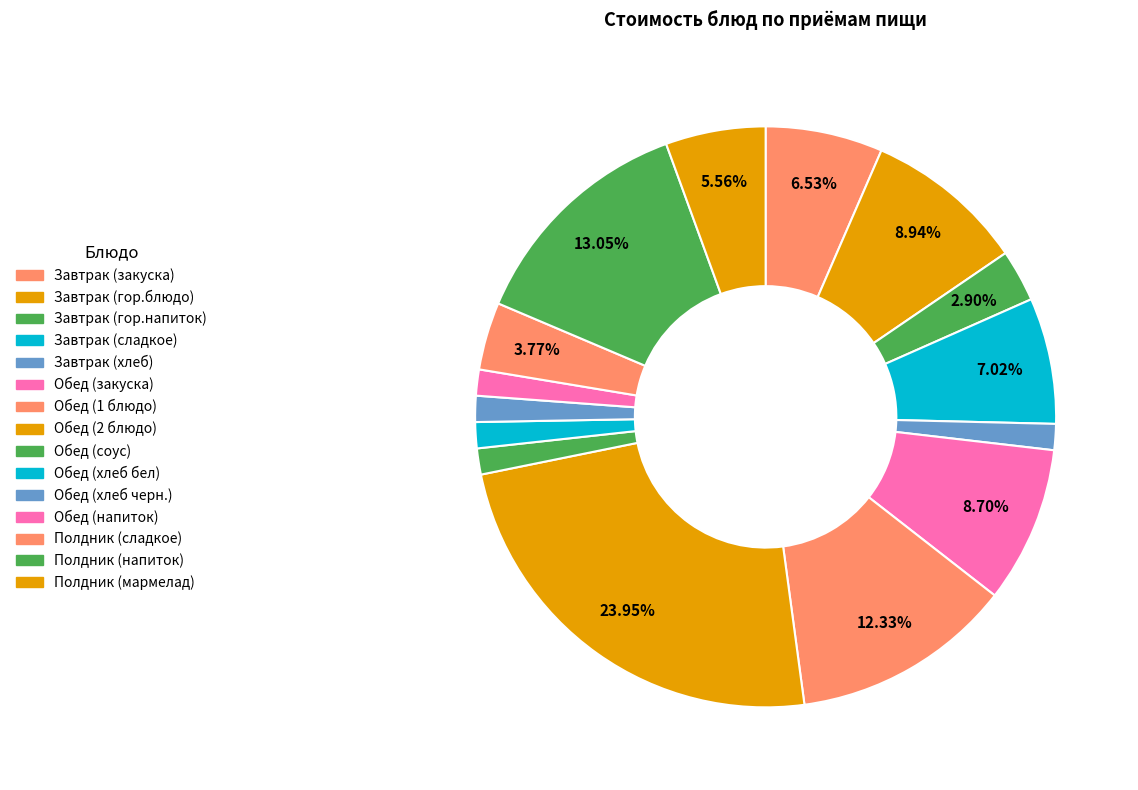

To the nearest percent, what is the average slice percentage?

7%